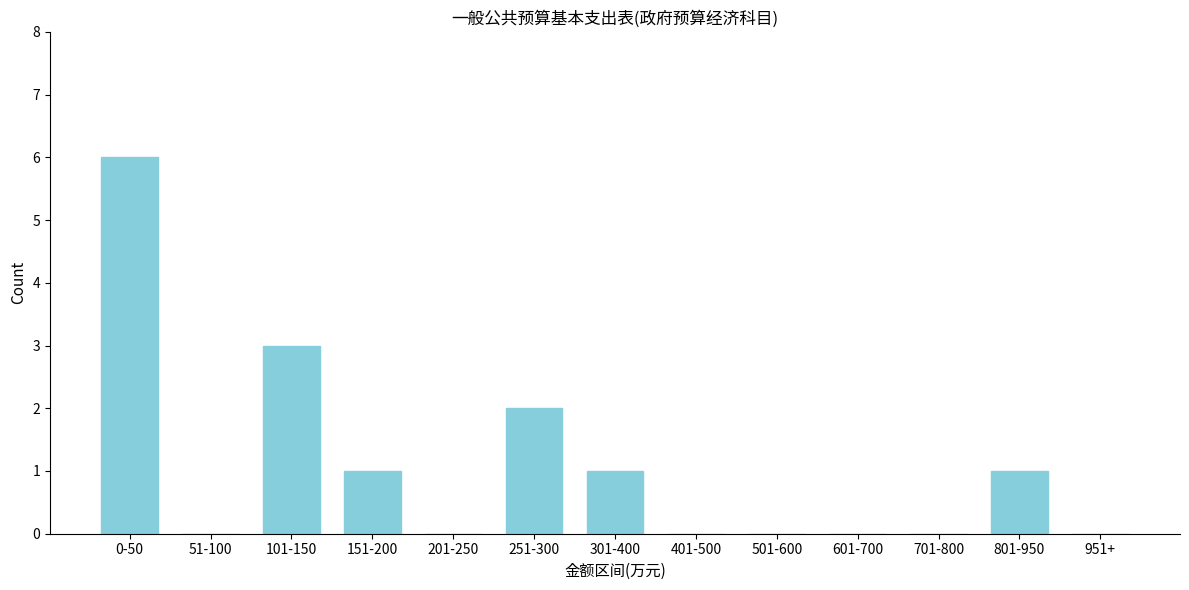

Reading left to right, list all the values displayed in this chart.

0-50=6	51-100=0	101-150=3	151-200=1	201-250=0	251-300=2	301-400=1	401-500=0	501-600=0	601-700=0	701-800=0	801-950=1	951+=0